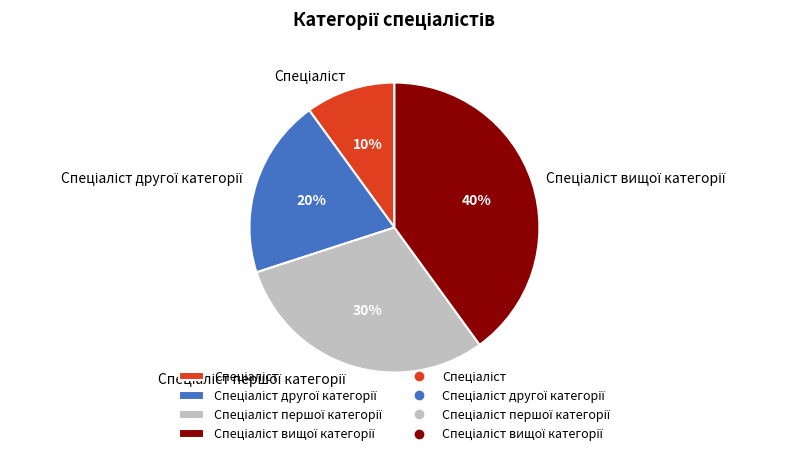

To the nearest percent, what is the average slice percentage?

25%